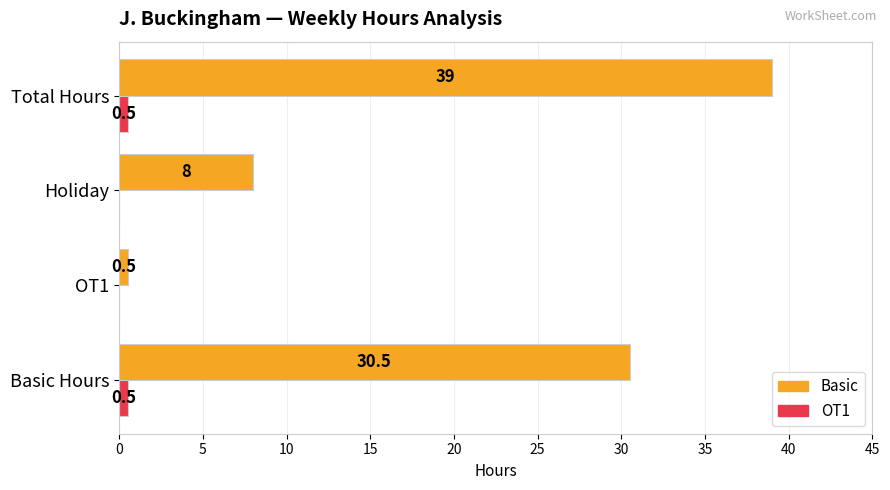

What is the sum of all Basic values?

78.0